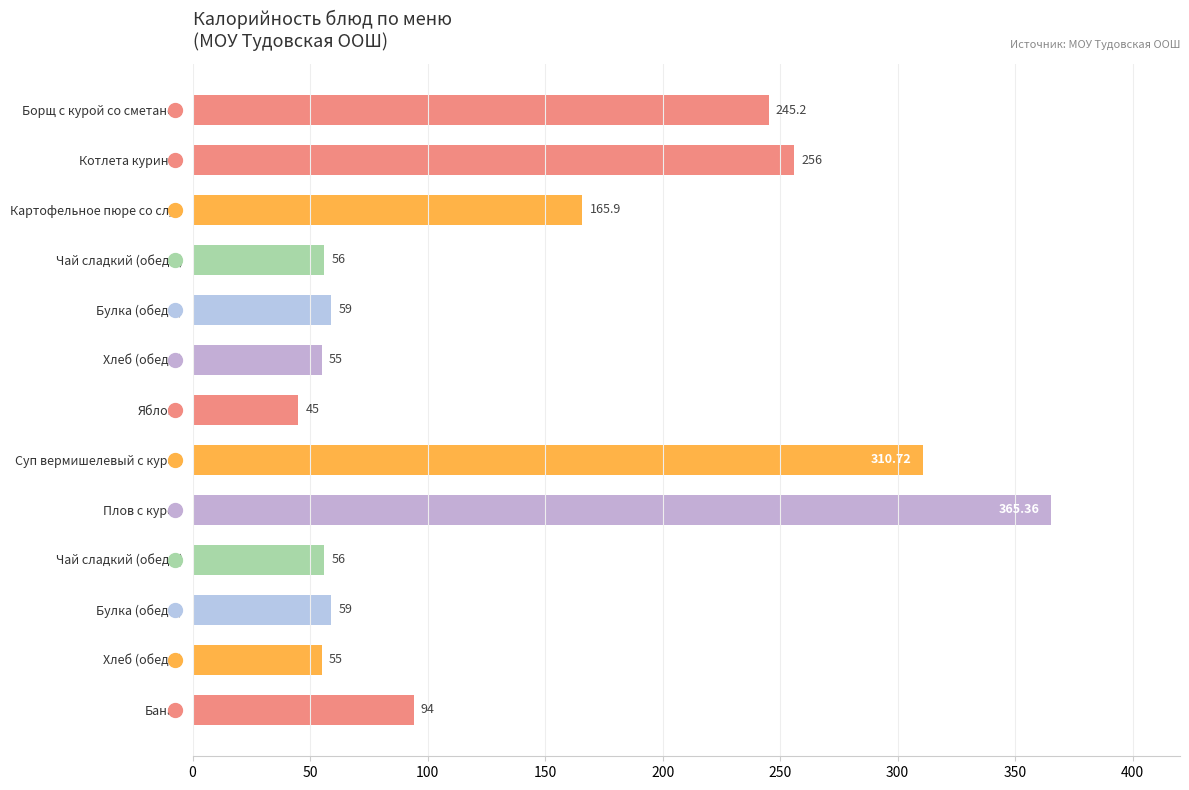

What is the ratio of the value at Борщ с курой со сметаной to the value at Чай сладкий (обед 2)?

4.4